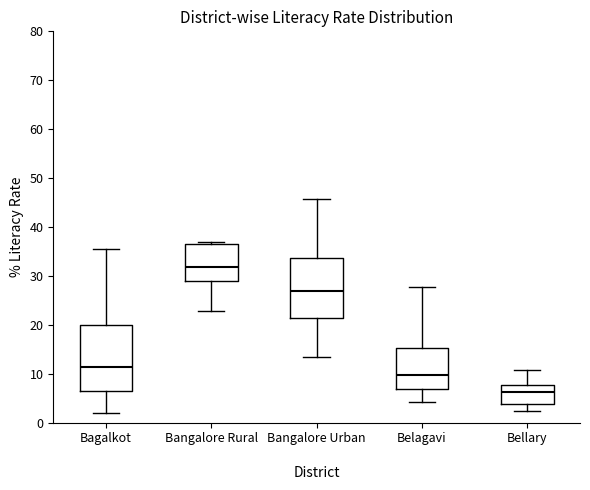

Which box has the highest median line?

Bangalore Rural